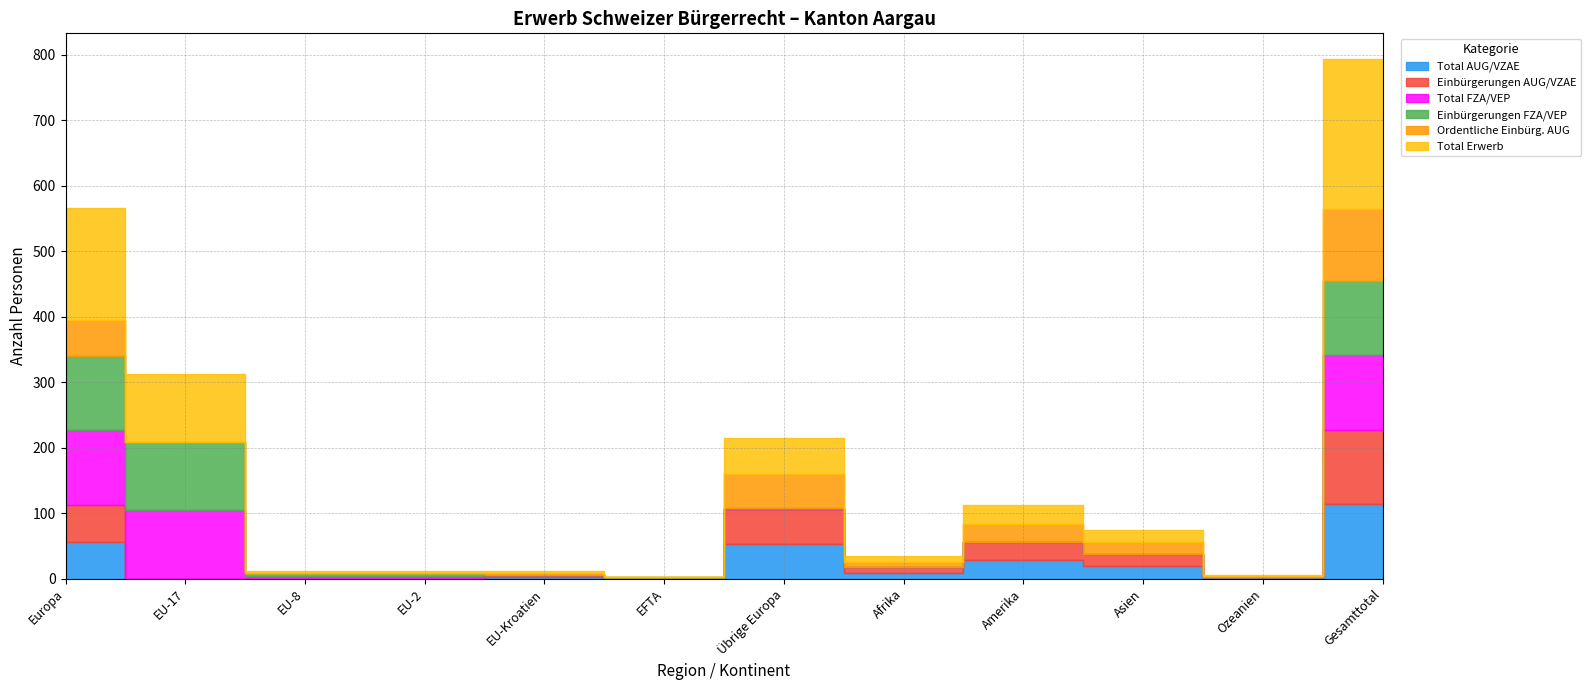

Reading left to right, transcribe all the data shown in this chart.

Total AUG/VZAE: 56	0	0	0	3	0	53	9	28	19	2	114
Einbürgerungen AUG/VZAE: 56	0	0	0	3	0	53	9	28	19	1	113
Total FZA/VEP: 115	105	4	4	0	1	1	0	0	0	0	115
Einbürgerungen FZA/VEP: 113	103	4	4	0	1	1	0	0	0	0	113
Ordentliche Einbürg. AUG: 55	0	0	0	3	0	52	7	28	18	1	109
Total Erwerb: 171	105	4	4	3	1	54	9	28	19	2	229